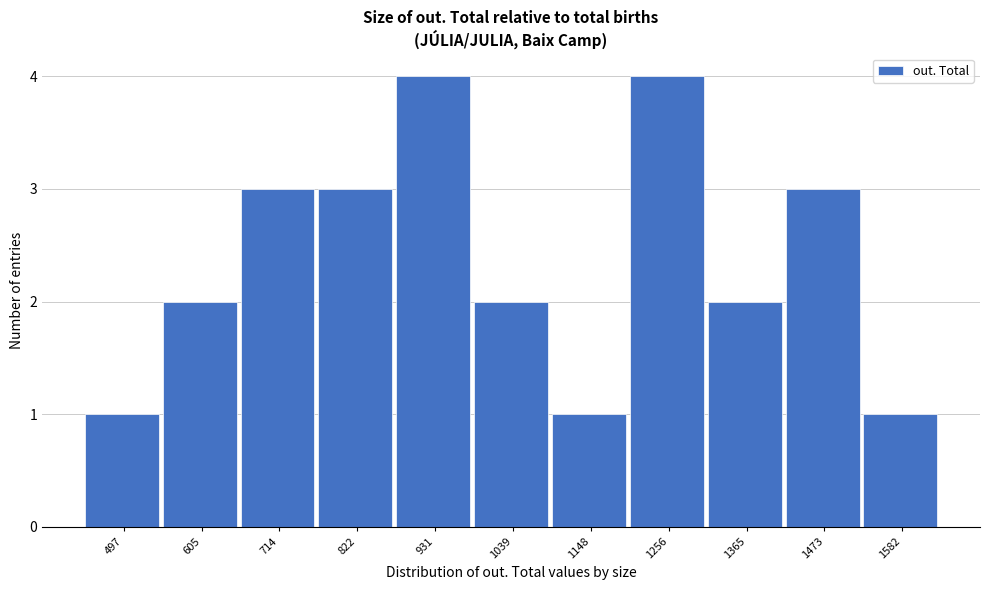

Reading left to right, transcribe all the data shown in this chart.

1	2	3	3	4	2	1	4	2	3	1